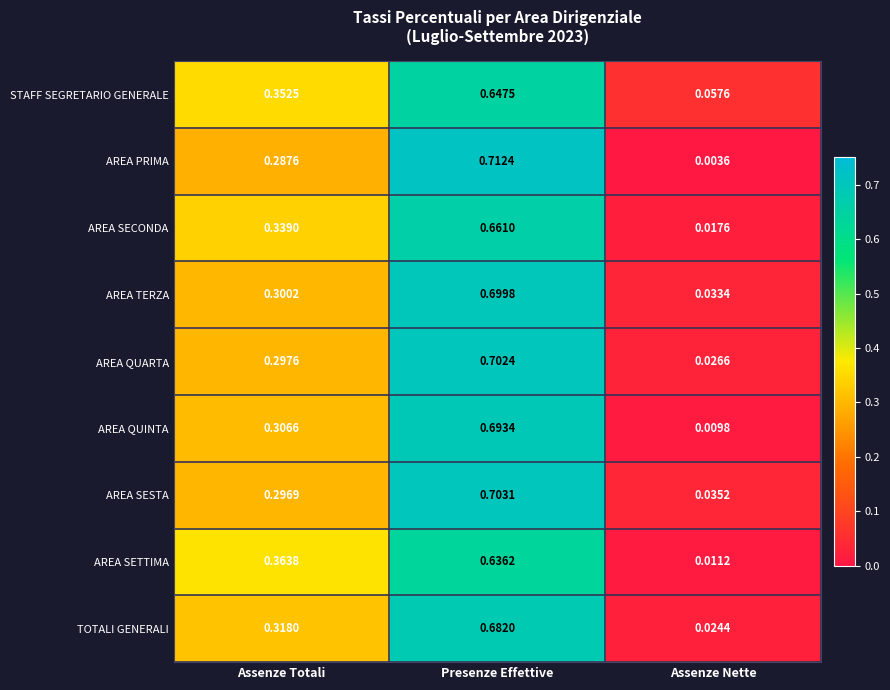

Count the number of categories in the chart.

3